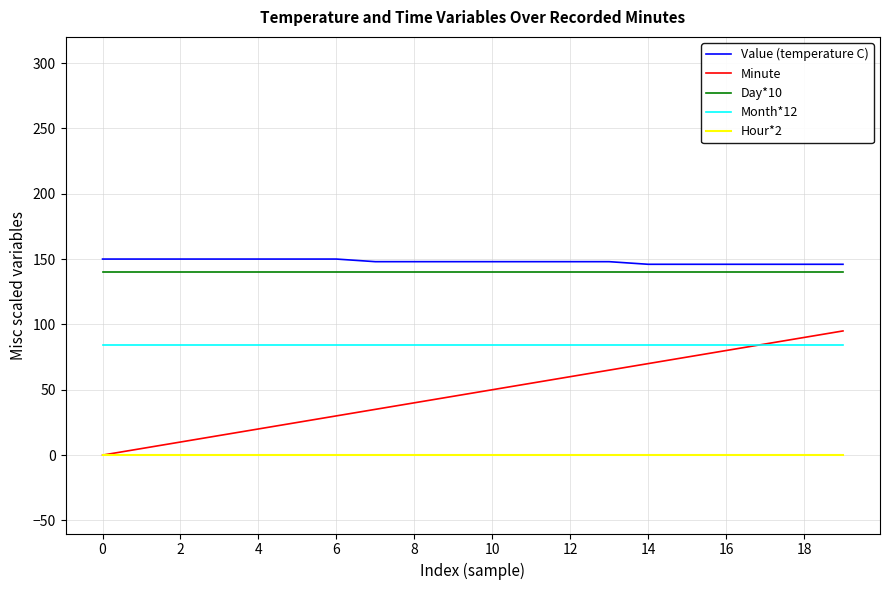

True or false: Value (temperature C) and Hour*2 cross at least once.

False